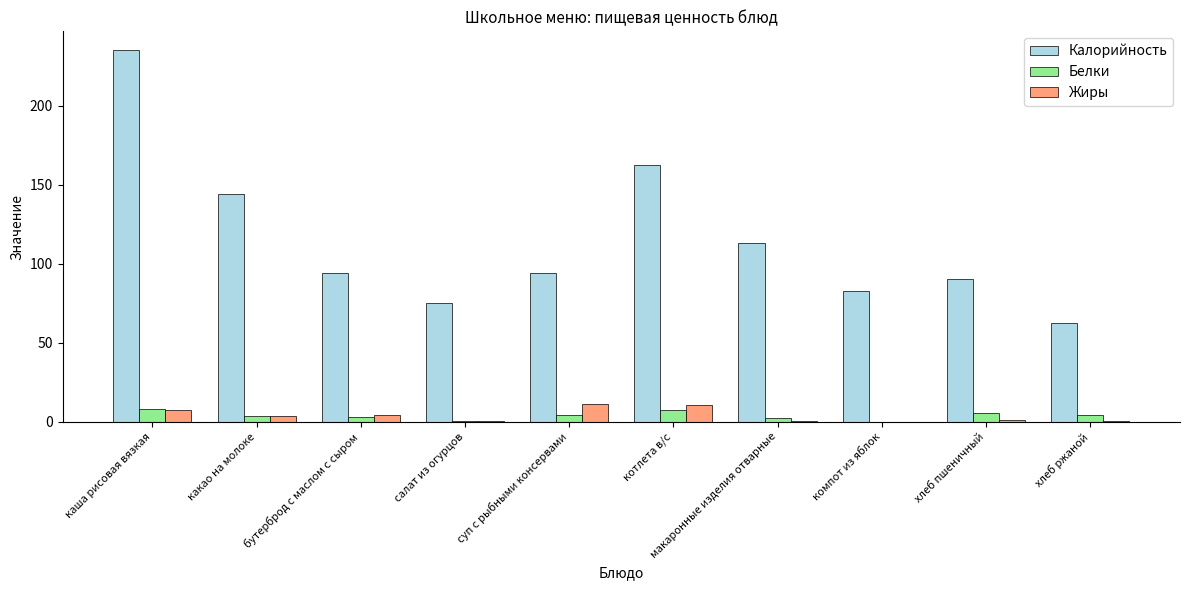

At which label is Калорийность closest to 148?

какао на молоке